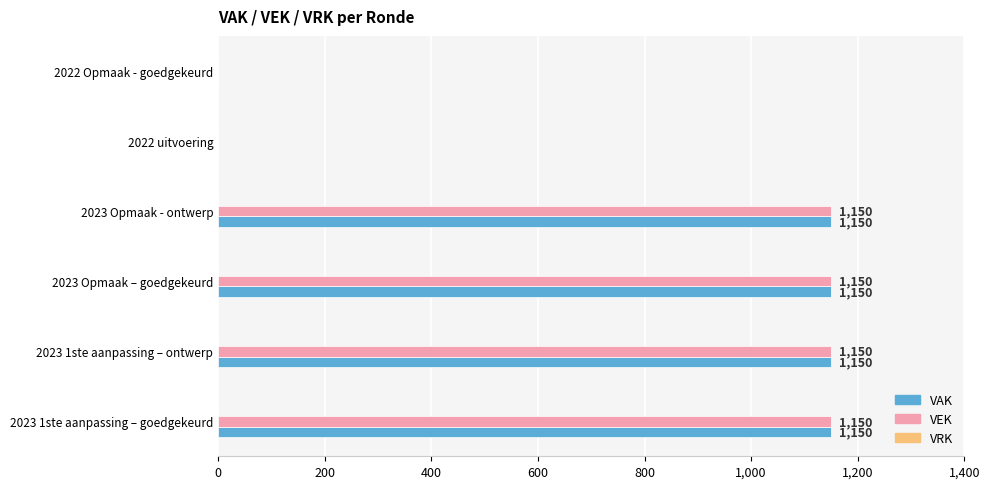

What is the sum of the VEK values at 2023 Opmaak - ontwerp and 2023 1ste aanpassing – goedgekeurd?

2300